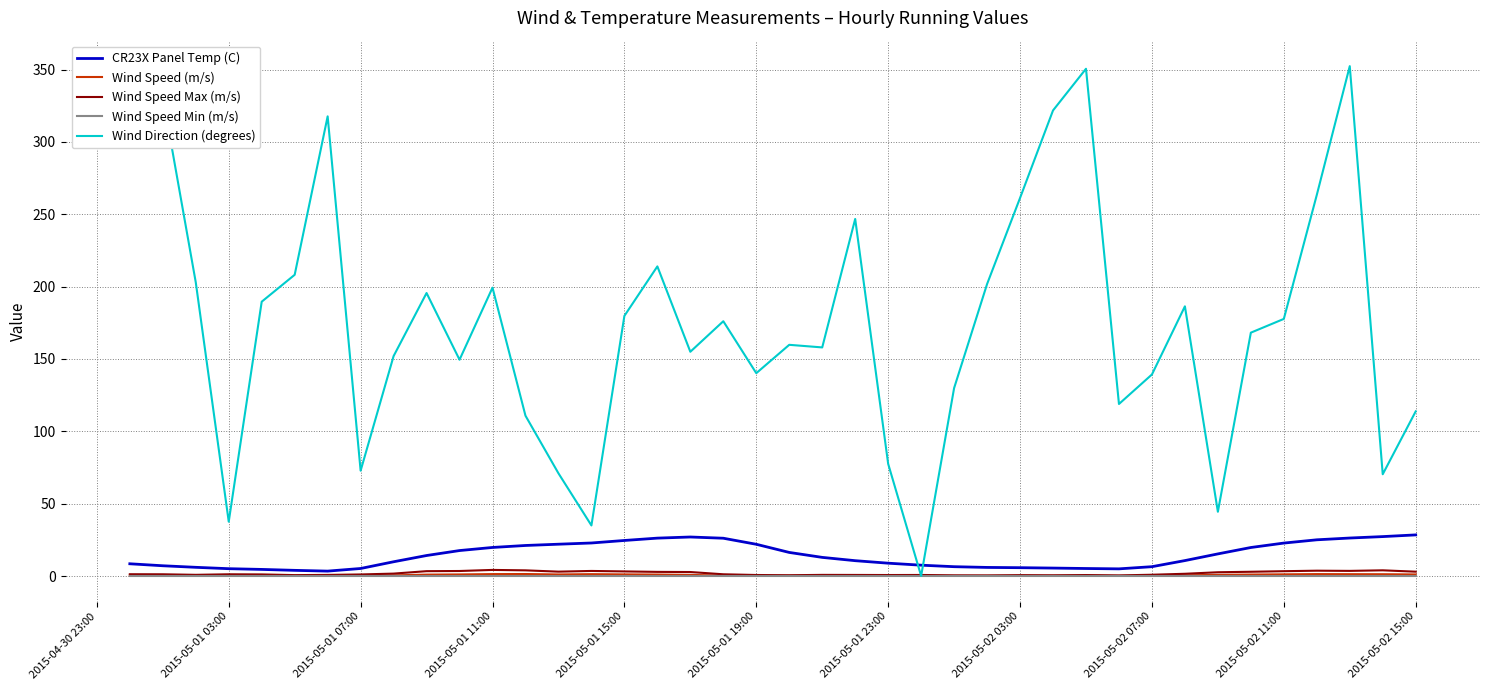

Which series has the widest spread of values?

Wind Direction (degrees)